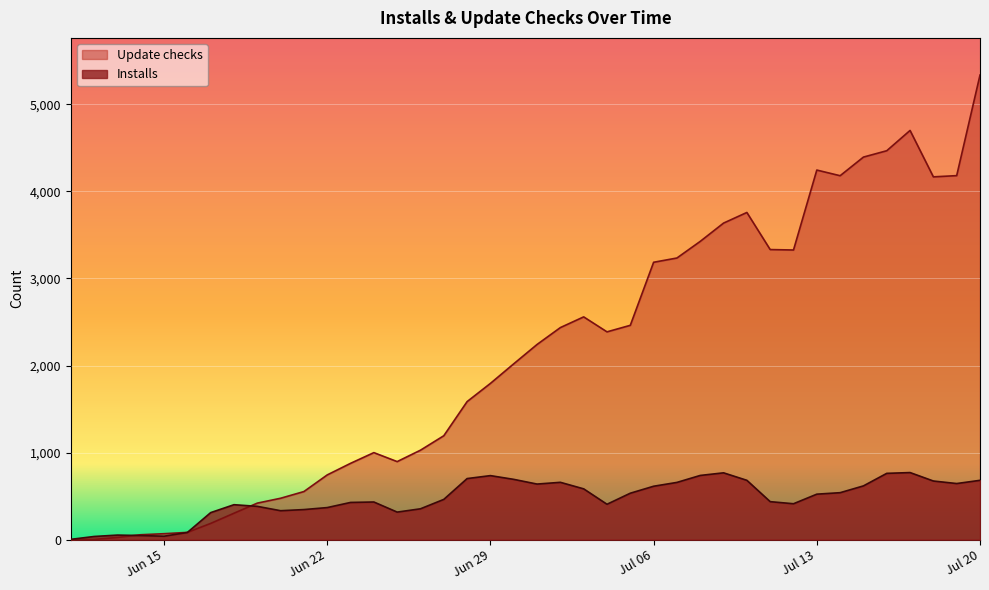

How many values in the Installs series exceed 523?

19